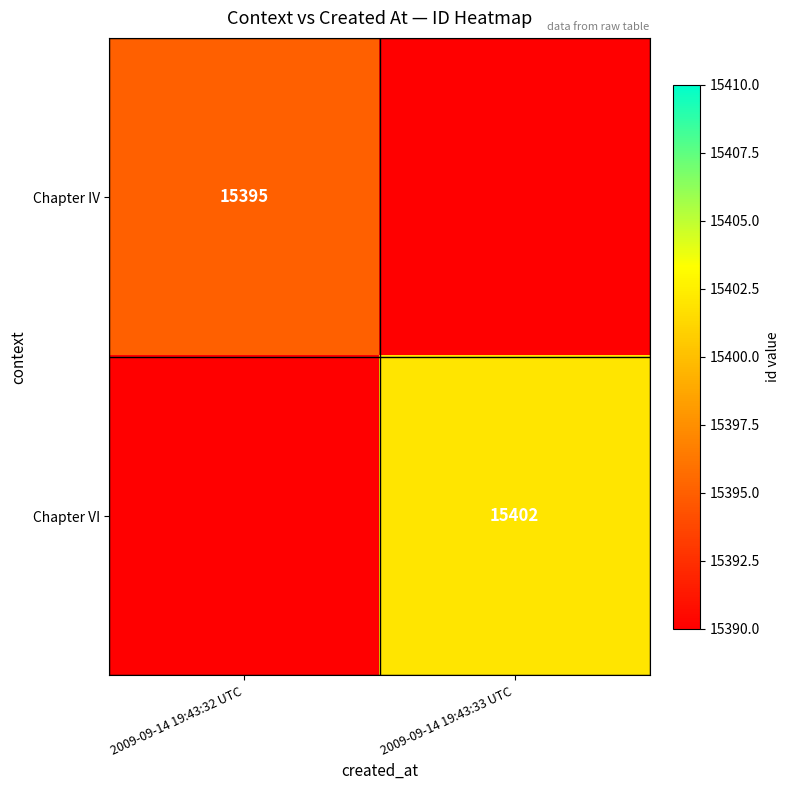

The Chapter VI series shows 15402 at 2009-09-14 19:43:33 UTC. True or false?

True